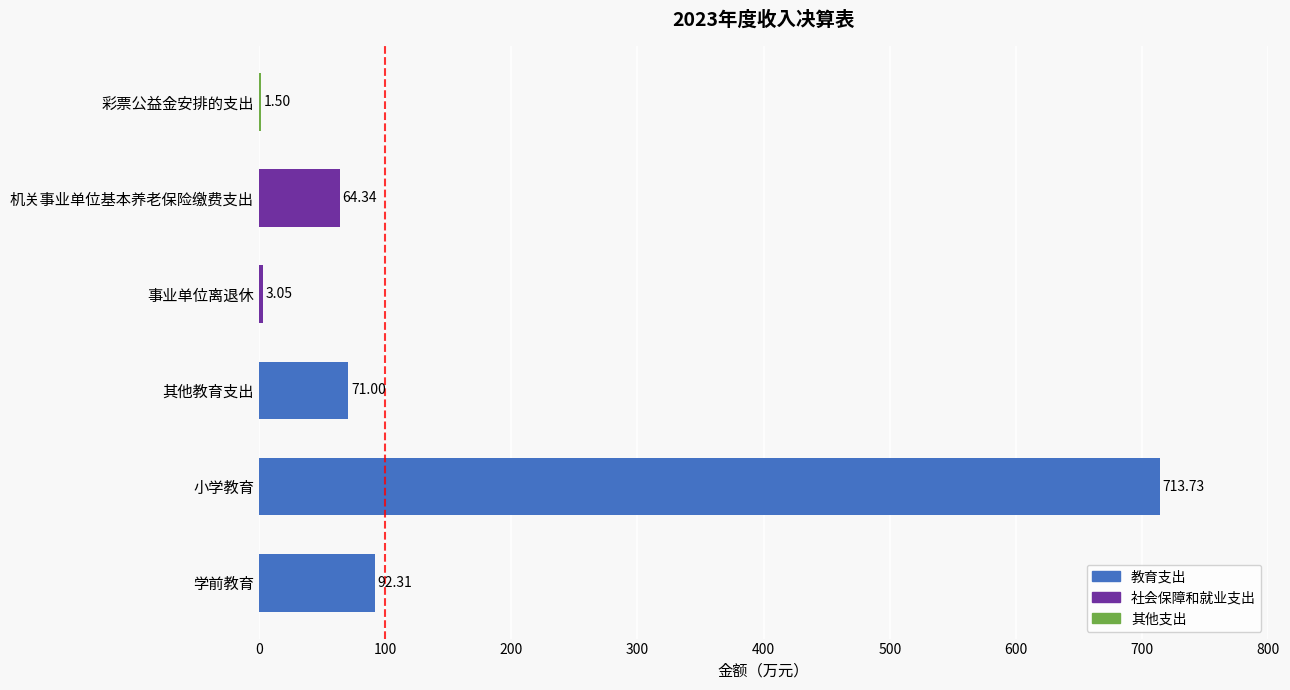

Between 学前教育 and 彩票公益金安排的支出, which is larger?

学前教育